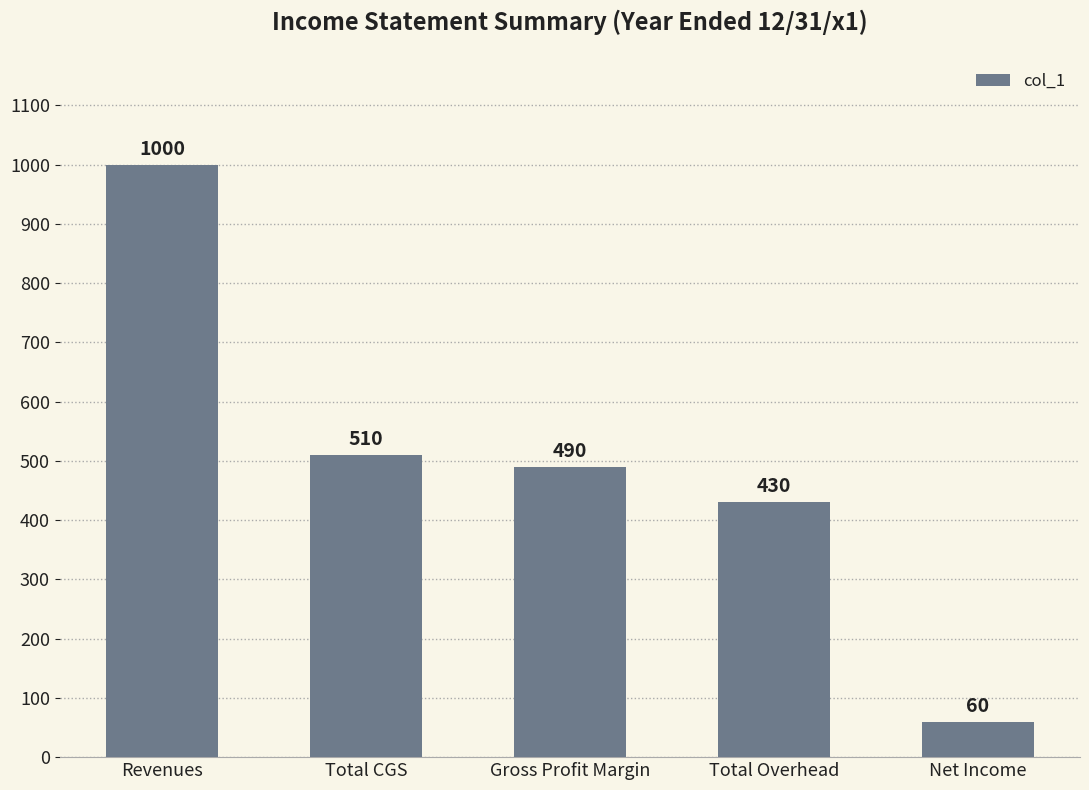

What is the average value?

498